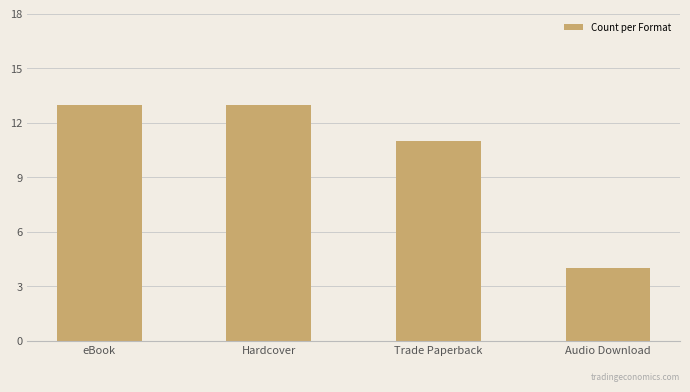

Which label corresponds to the smallest value in the chart?

Audio Download